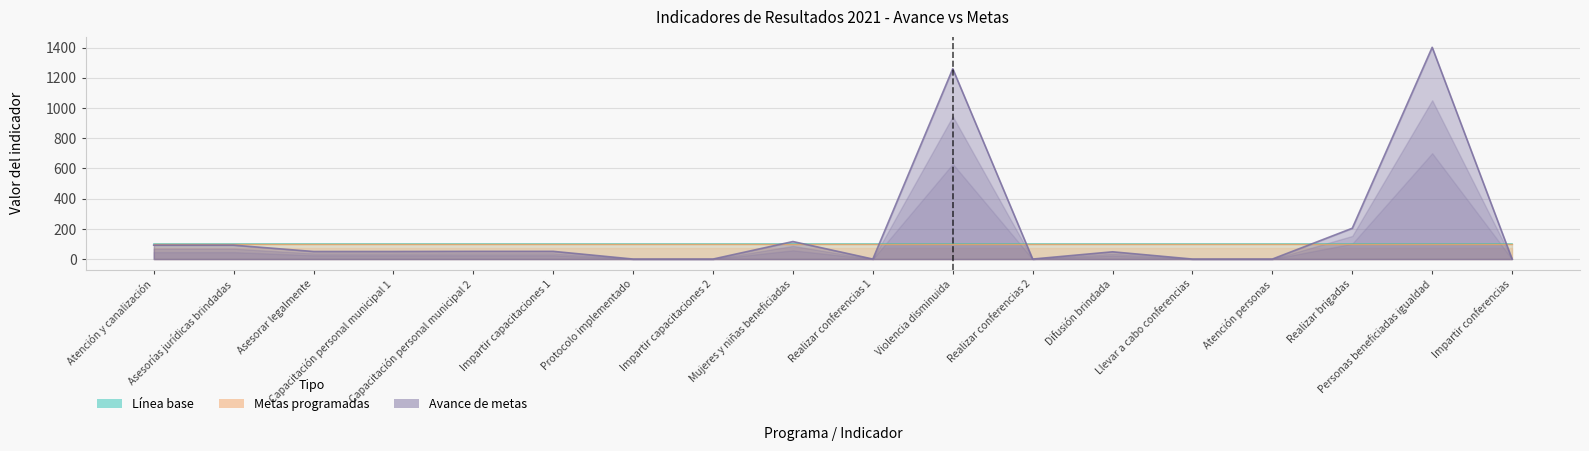

True or false: Metas programadas and Metas ajustadas cross at least once.

False